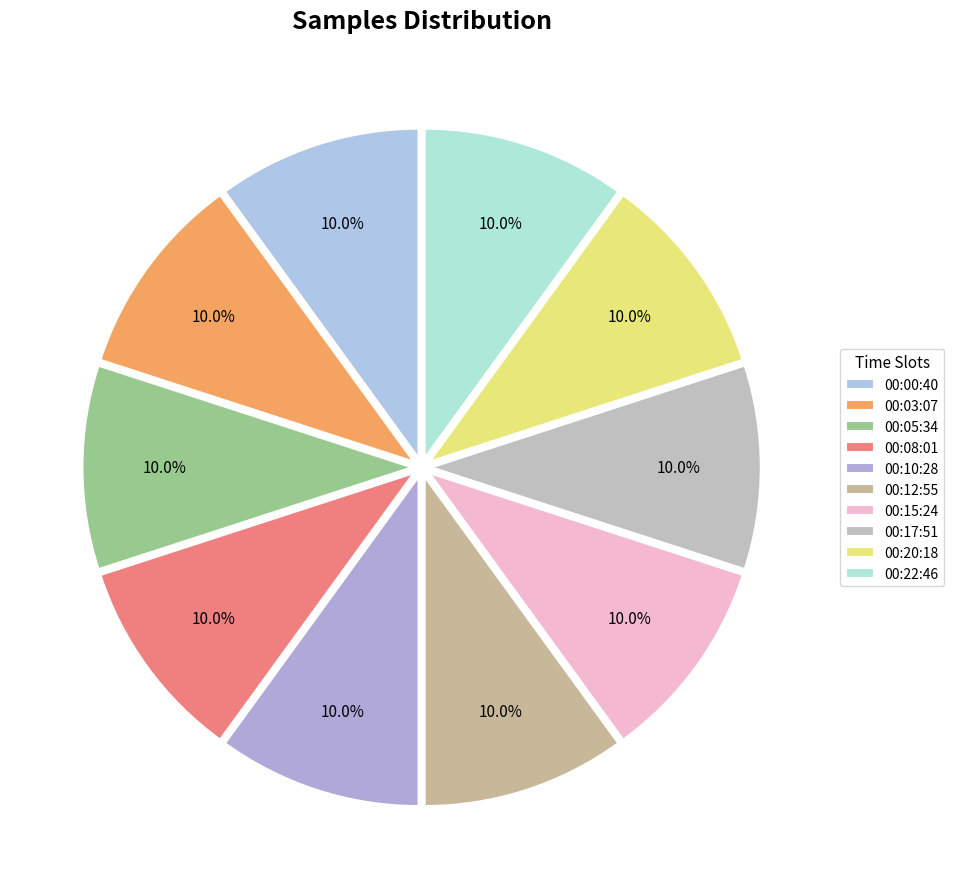

What portion of the pie excludes 00:08:01?

90.0%